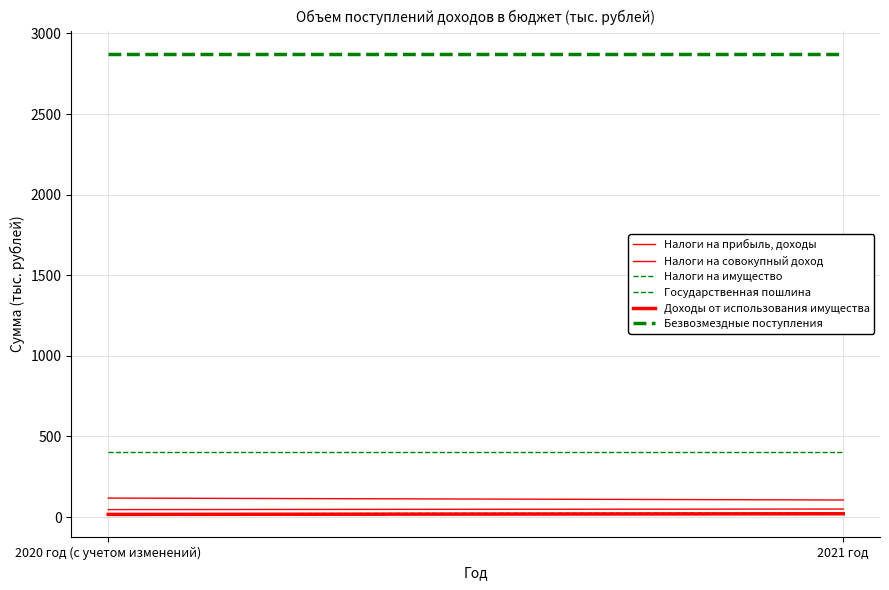

What are all the series names shown in the legend?

Налоги на прибыль, доходы, Налоги на совокупный доход, Налоги на имущество, Государственная пошлина, Доходы от использования имущества, Безвозмездные поступления